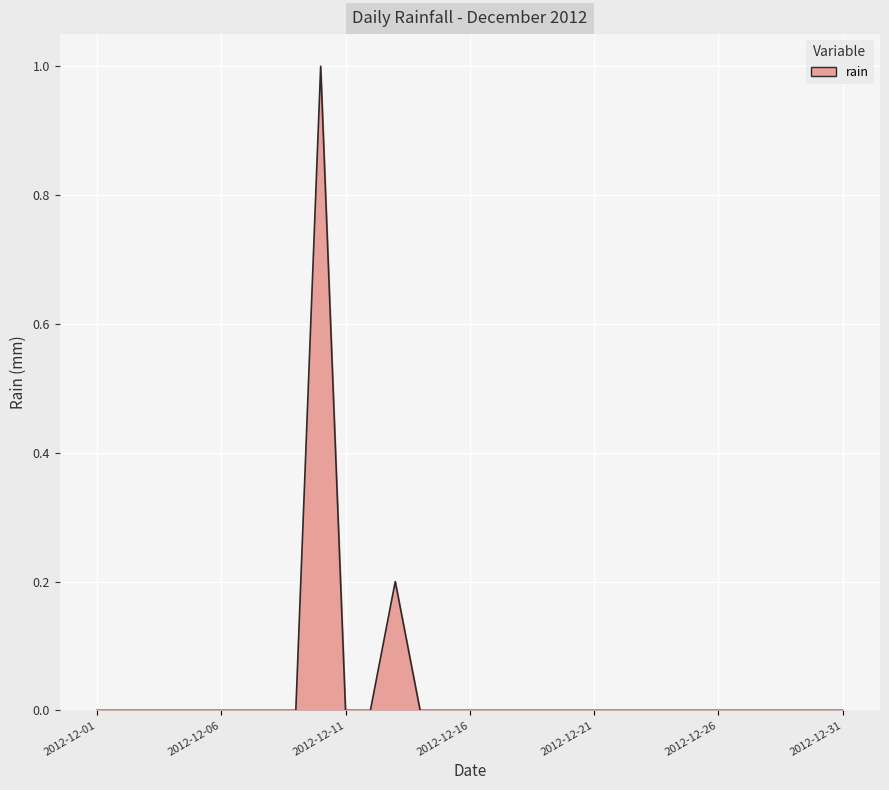

What is the maximum value shown in the chart?

1.0